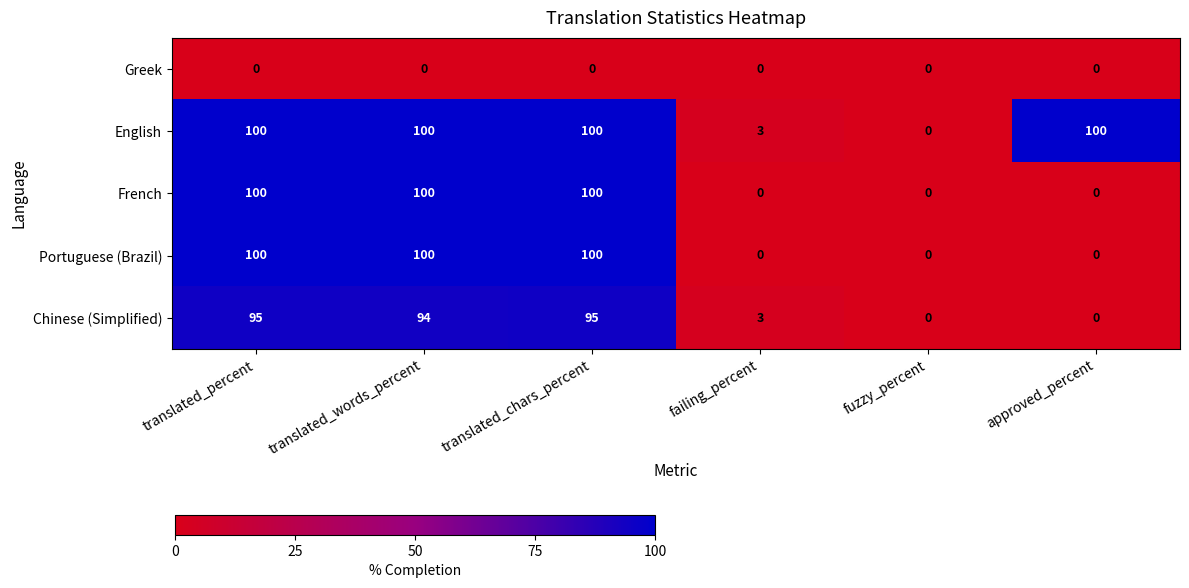

At how many categories does at least one series exceed 19?

4